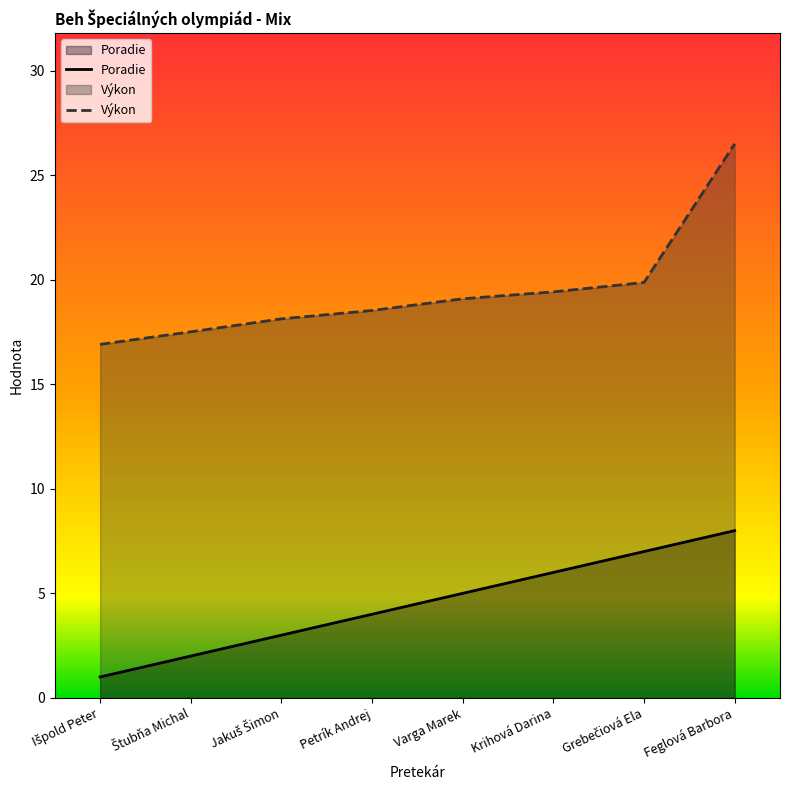

True or false: Výkon has more than 1 points higher than both neighbors.

False